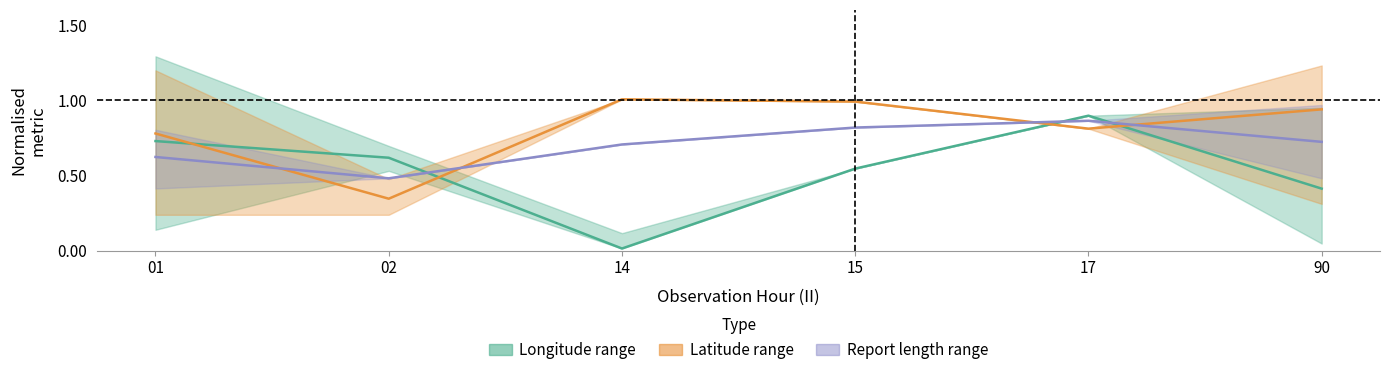

Reading left to right, transcribe all the data shown in this chart.

Longitude mean: 0.7	0.6	0.0	0.5	0.9	0.4
Latitude mean: 0.8	0.3	1.0	1.0	0.8	0.9
Report length mean: 0.6	0.5	0.7	0.8	0.9	0.7